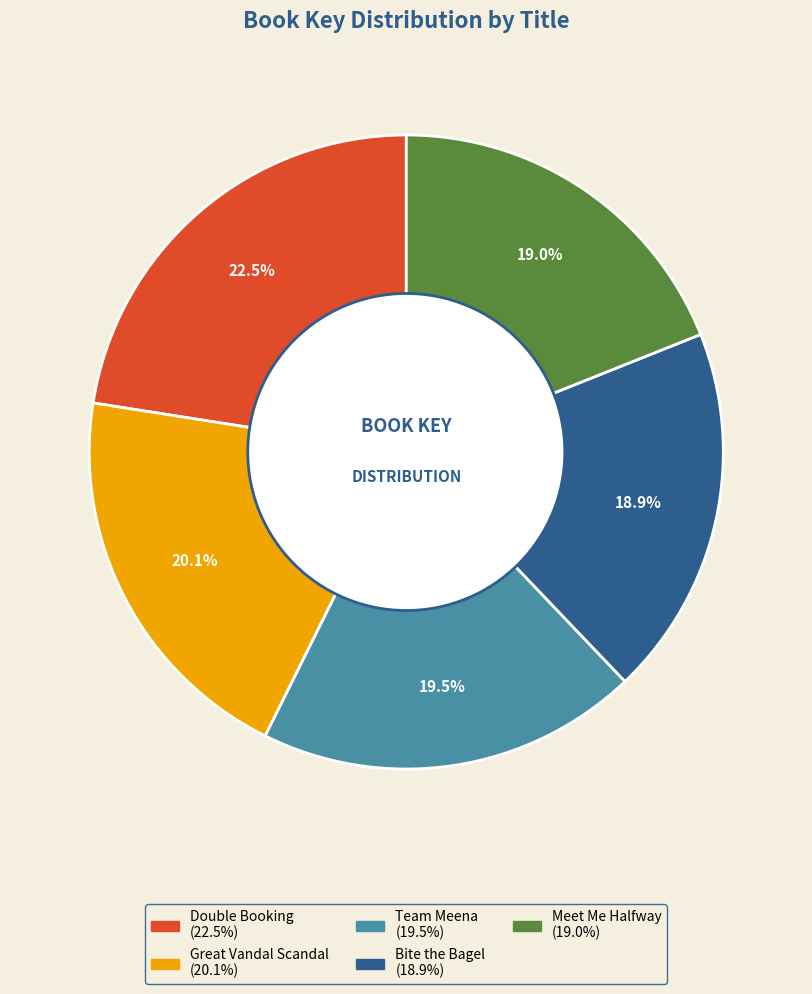

To the nearest percent, what portion does Bite the Bagel represent?

19%